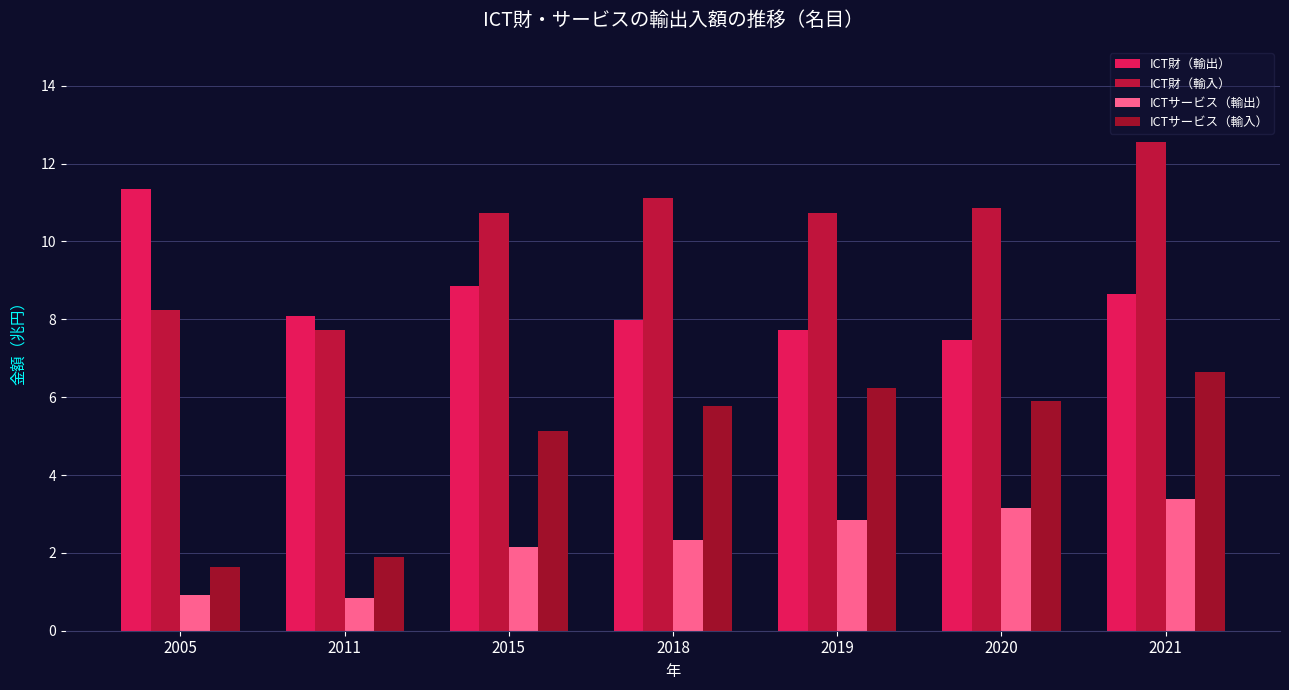

How many bars are there in total?

28